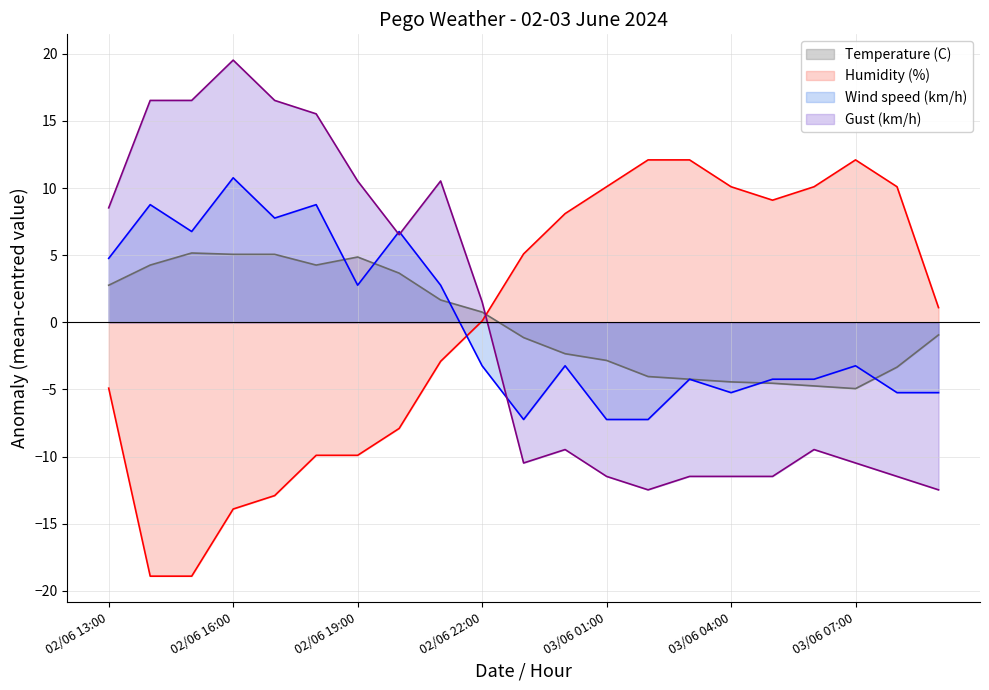

Reading left to right, what are all the values shown in this chart?

Temperature (C): 2.8	4.3	5.2	5.1	5.1	4.3	4.9	3.7	1.7	0.8	-1.1	-2.3	-2.8	-4.0	-4.2	-4.4	-4.5	-4.7	-4.9	-3.3	-0.9
Humidity (%): -4.9	-18.9	-18.9	-13.9	-12.9	-9.9	-9.9	-7.9	-2.9	0.1	5.1	8.1	10.1	12.1	12.1	10.1	9.1	10.1	12.1	10.1	1.1
Wind speed (km/h): 4.8	8.8	6.8	10.8	7.8	8.8	2.8	6.8	2.8	-3.2	-7.2	-3.2	-7.2	-7.2	-4.2	-5.2	-4.2	-4.2	-3.2	-5.2	-5.2
Gust (km/h): 8.5	16.5	16.5	19.5	16.5	15.5	10.5	6.5	10.5	1.5	-10.5	-9.5	-11.5	-12.5	-11.5	-11.5	-11.5	-9.5	-10.5	-11.5	-12.5